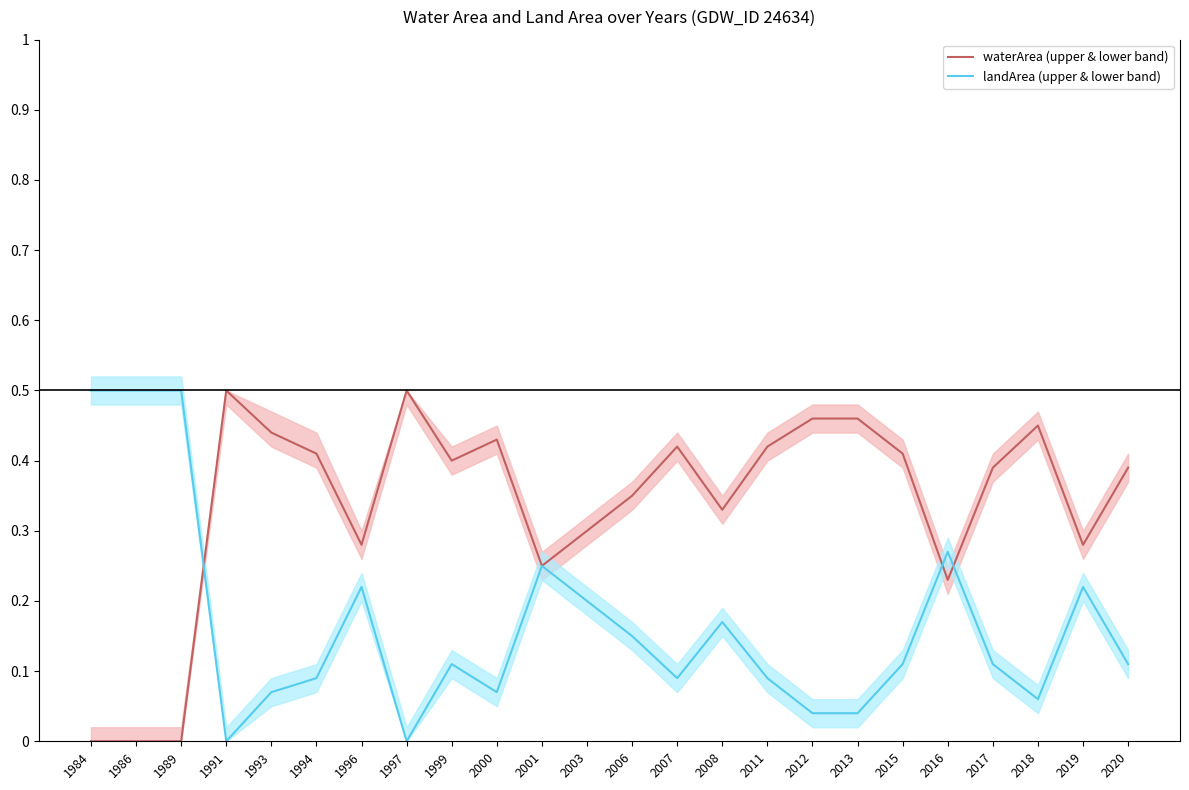

Reading right to left, list all the values displayed in this chart.

waterArea (upper & lower band): 2020=0.4	2019=0.3	2018=0.5	2017=0.4	2016=0.2	2015=0.4	2013=0.5	2012=0.5	2011=0.4	2008=0.3	2007=0.4	2006=0.3	2003=0.3	2001=0.2	2000=0.4	1999=0.4	1997=0.5	1996=0.3	1994=0.4	1993=0.4	1991=0.5	1989=0.0	1986=0.0	1984=0.0
landArea (upper & lower band): 2020=0.1	2019=0.2	2018=0.1	2017=0.1	2016=0.3	2015=0.1	2013=0.0	2012=0.0	2011=0.1	2008=0.2	2007=0.1	2006=0.1	2003=0.2	2001=0.2	2000=0.1	1999=0.1	1997=0.0	1996=0.2	1994=0.1	1993=0.1	1991=0.0	1989=0.5	1986=0.5	1984=0.5